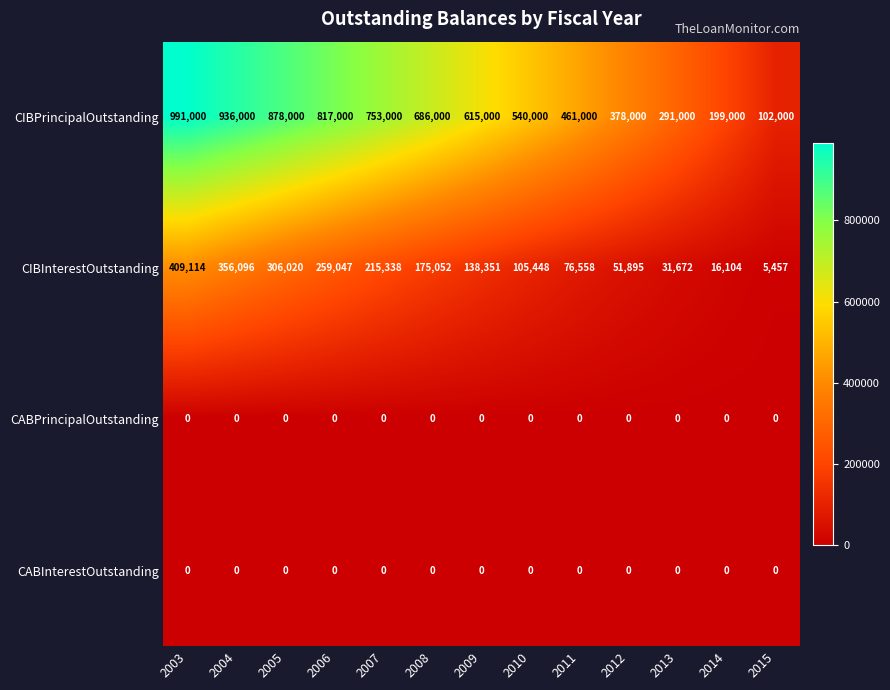

What is the difference between the highest and lowest values at 2009?

615000